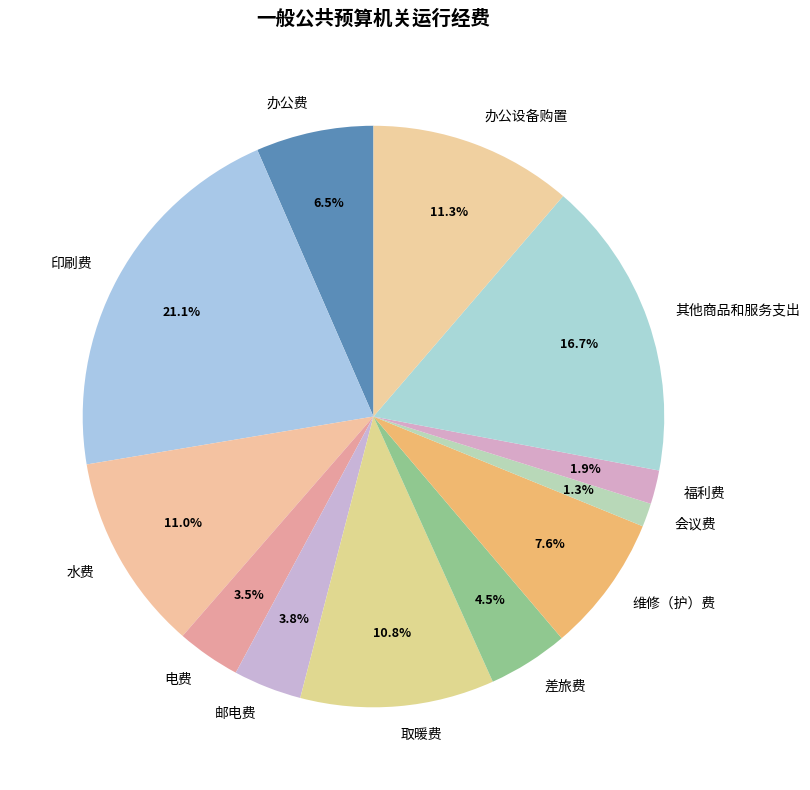

To the nearest percent, what is the average slice percentage?

8%